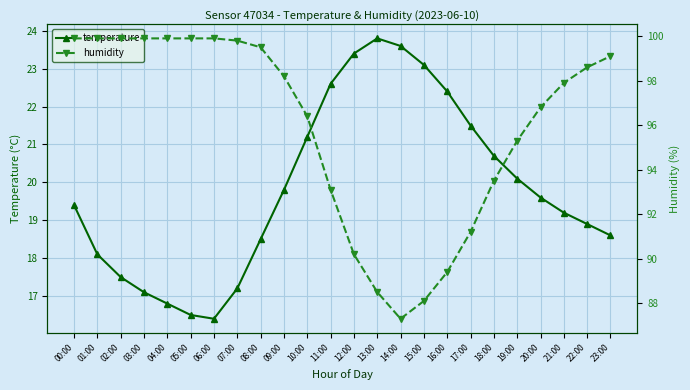

True or false: humidity has a value of 132.4 at 21:00.

False